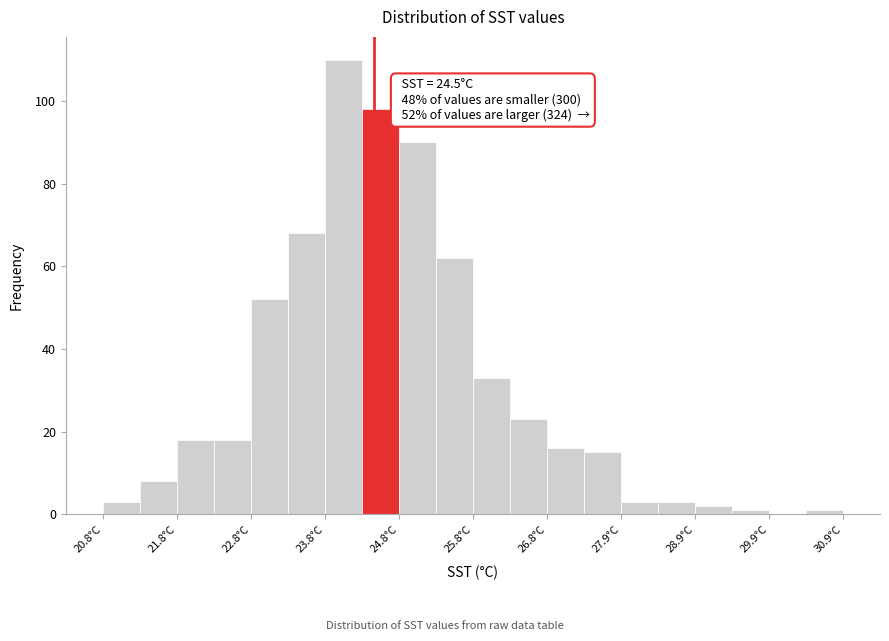

Read against the x-axis, roughly where is the centre of the tallest bar?

24.0